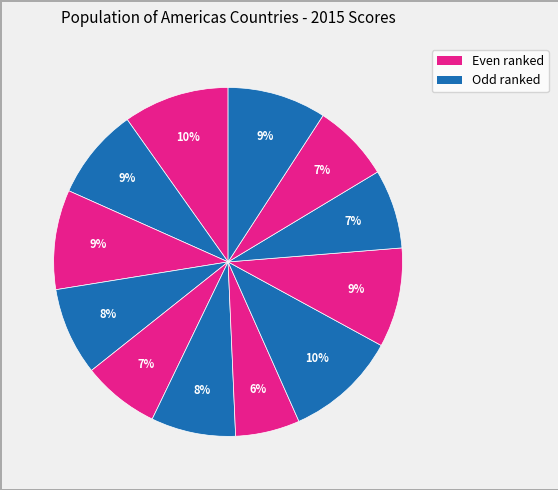

How many segments does this pie chart have?

12